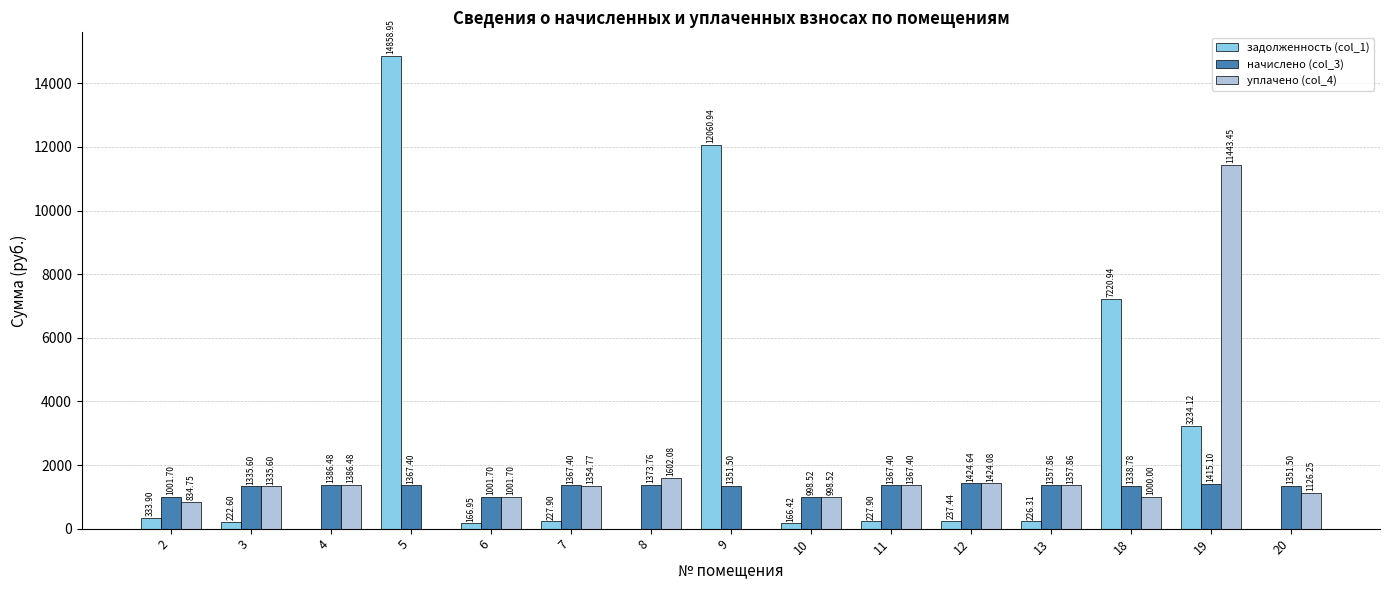

How many groups of bars are there?

15